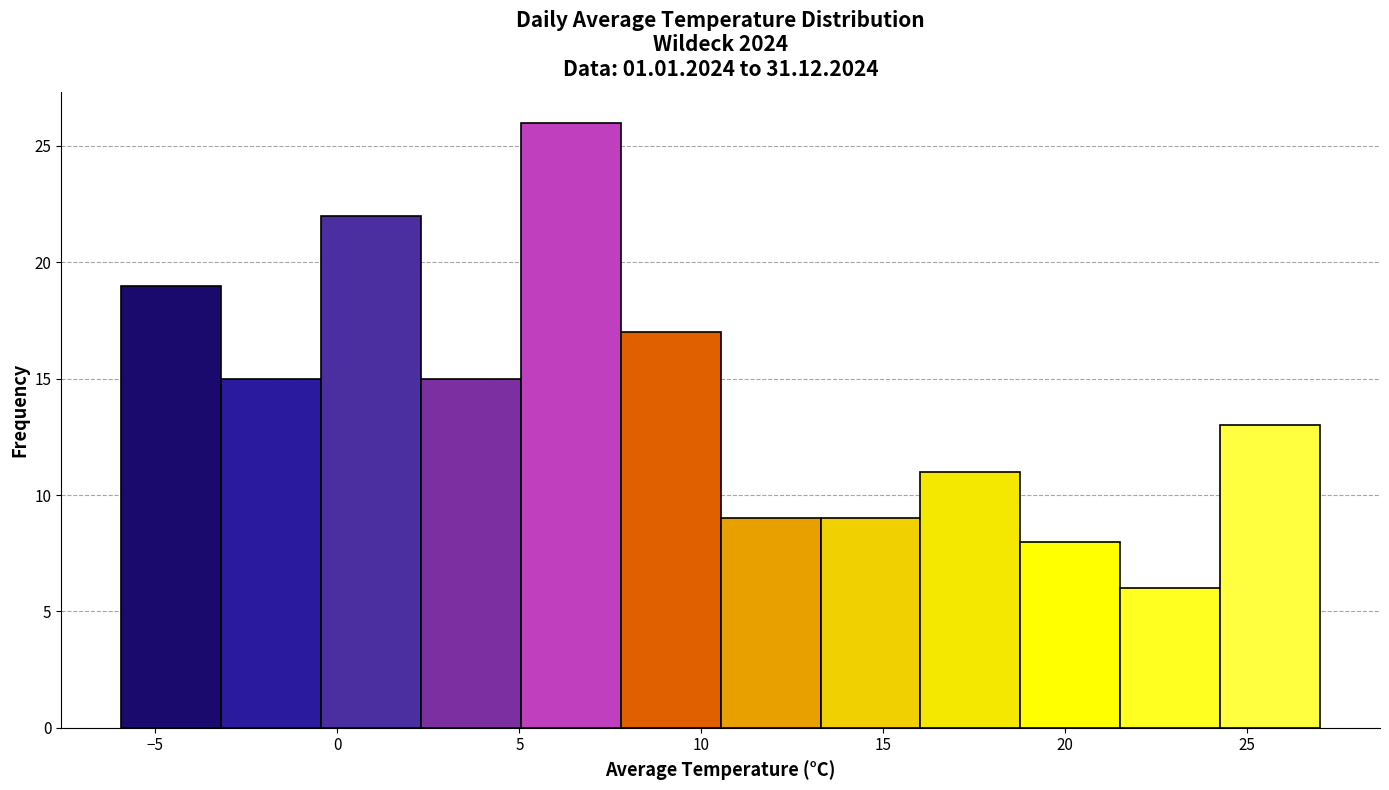

Which range on the x-axis has the tallest bar?

5.0 to 8.0